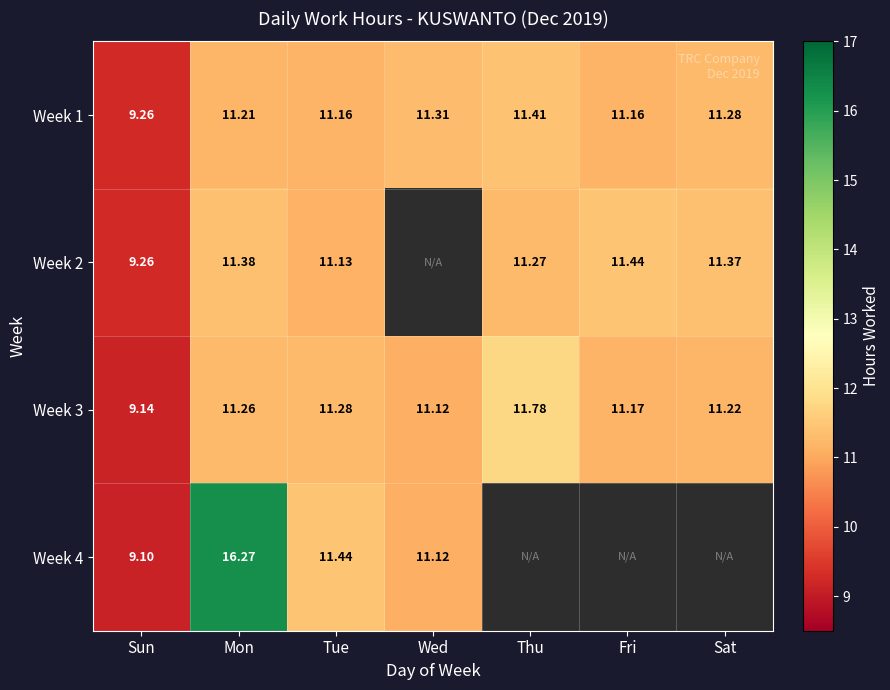

How many data points in Week 1 are less than 11?

1